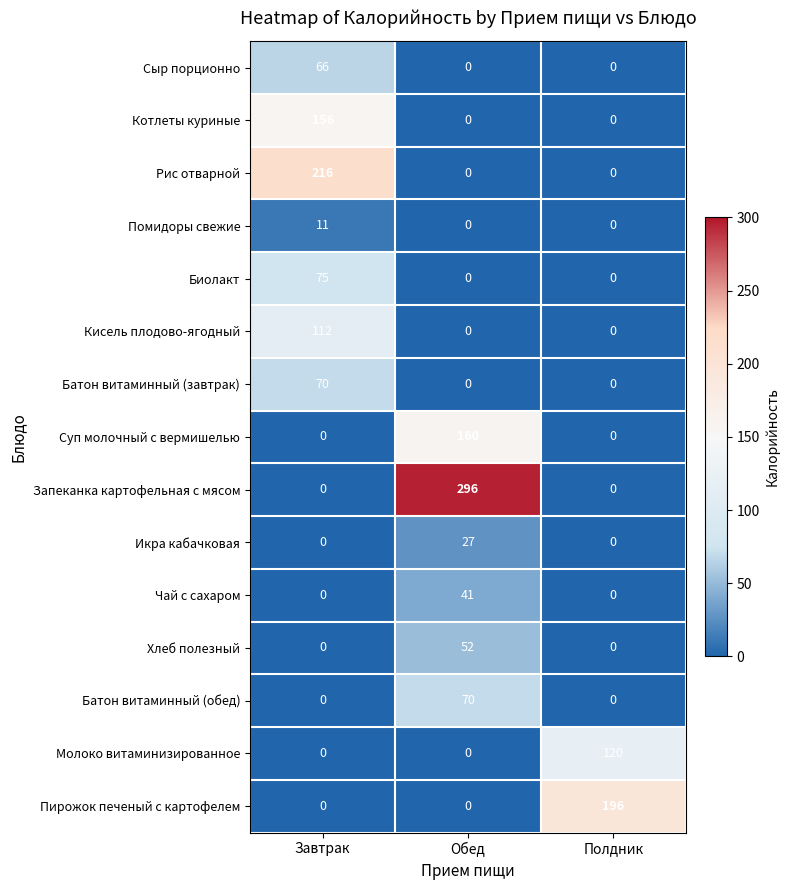

What is the sum of the Котлеты куриные values at Завтрак and Полдник?

156